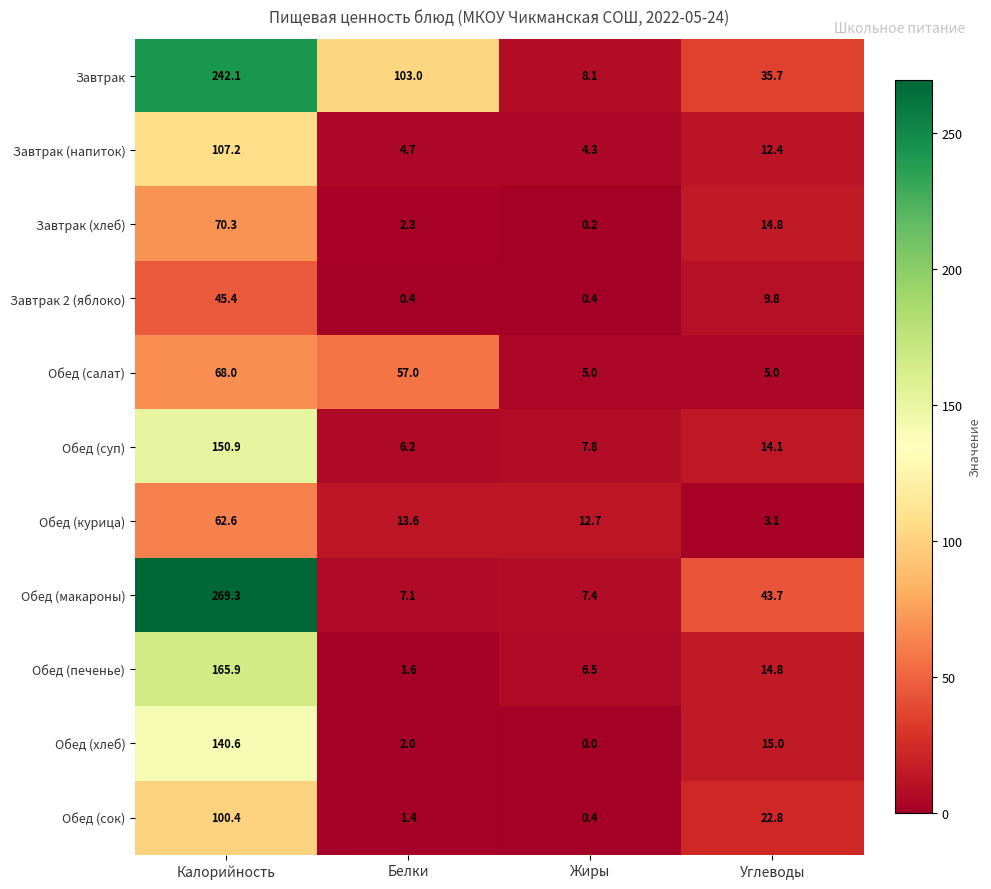

At Белки, list the series in order from smallest to largest.

Завтрак 2 (яблоко), Обед (сок), Обед (печенье), Обед (хлеб), Завтрак (хлеб), Завтрак (напиток), Обед (суп), Обед (макароны), Обед (курица), Обед (салат), Завтрак